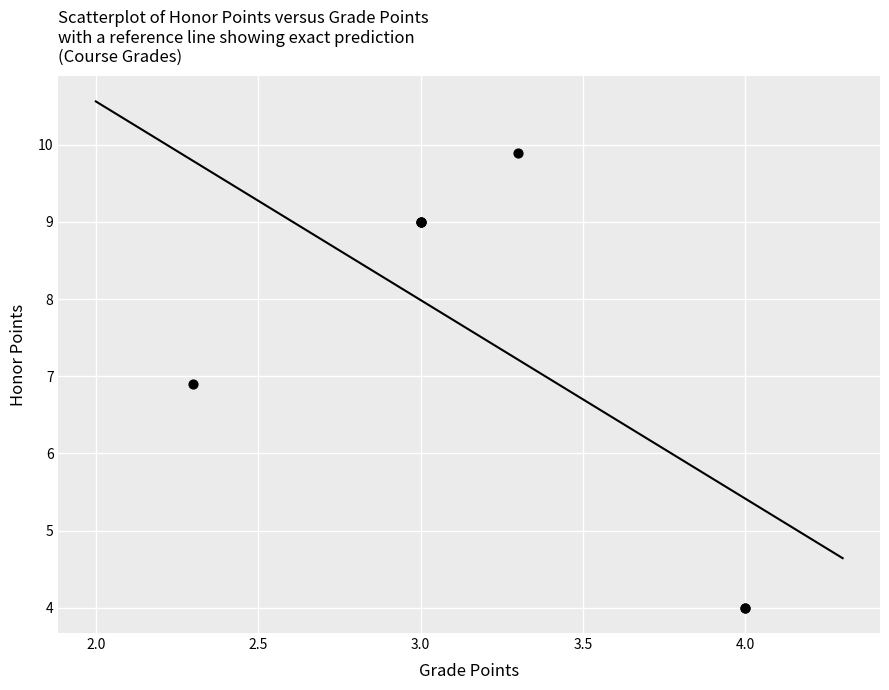

What Y value in the scatter plot is closest to 6?

6.9